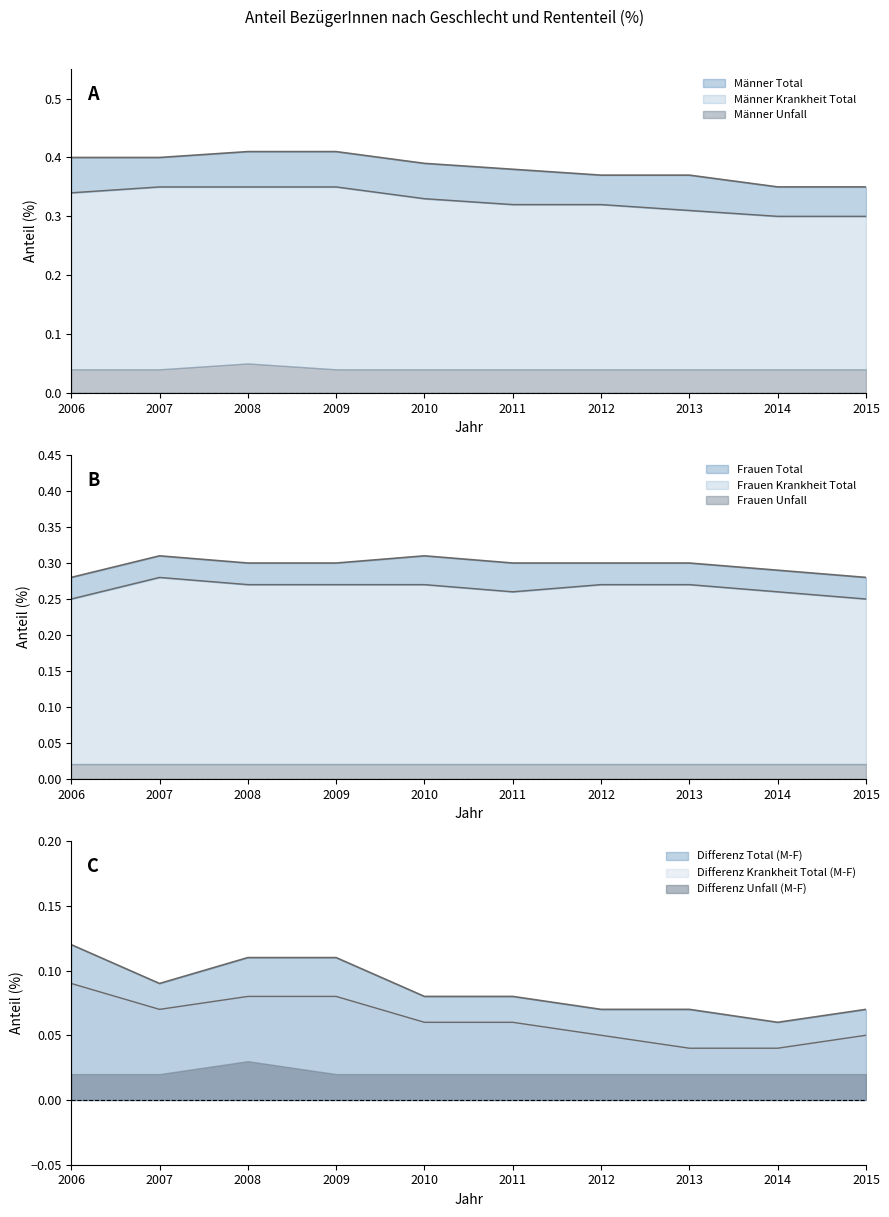

At how many categories does at least one series exceed 0?

10